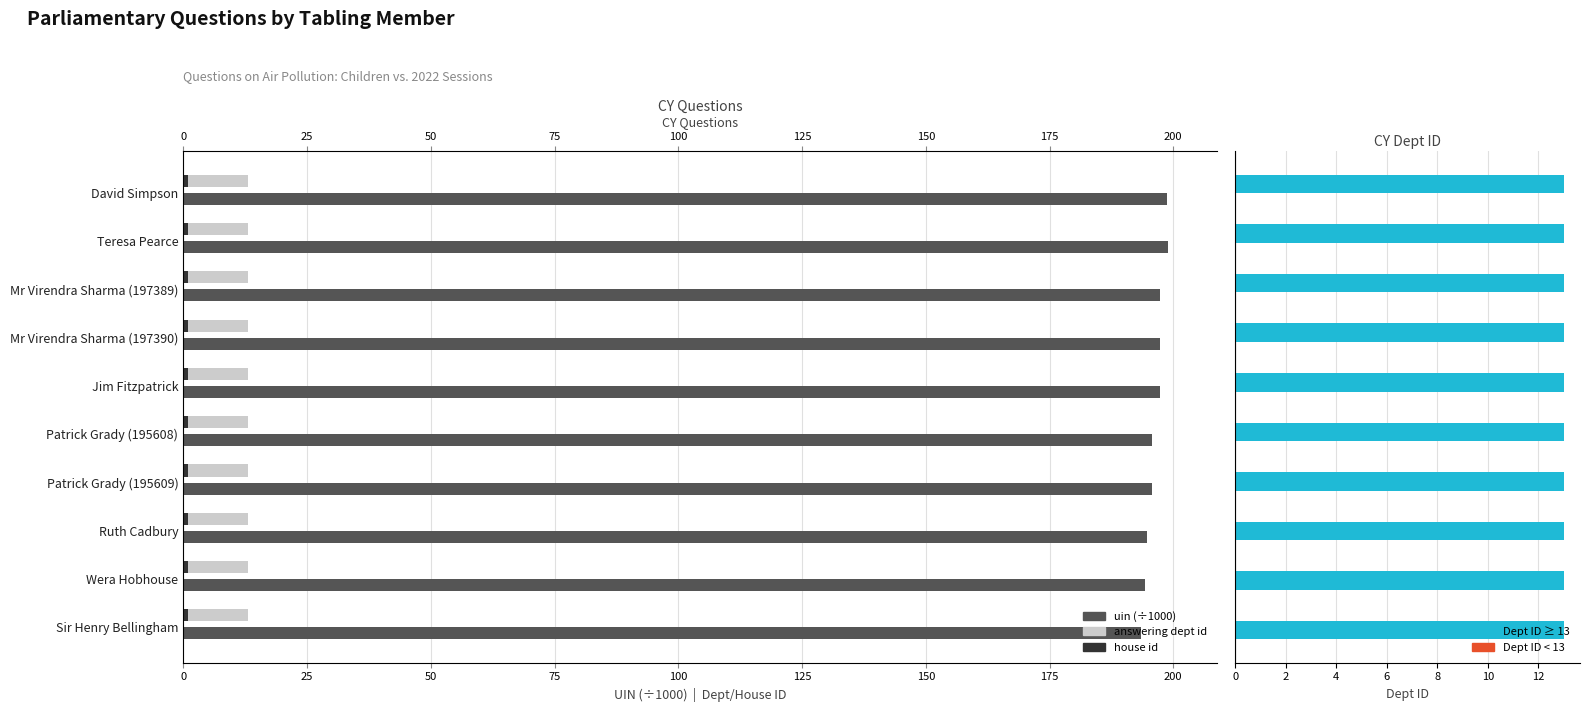

At how many categories does at least one series exceed 44?

10